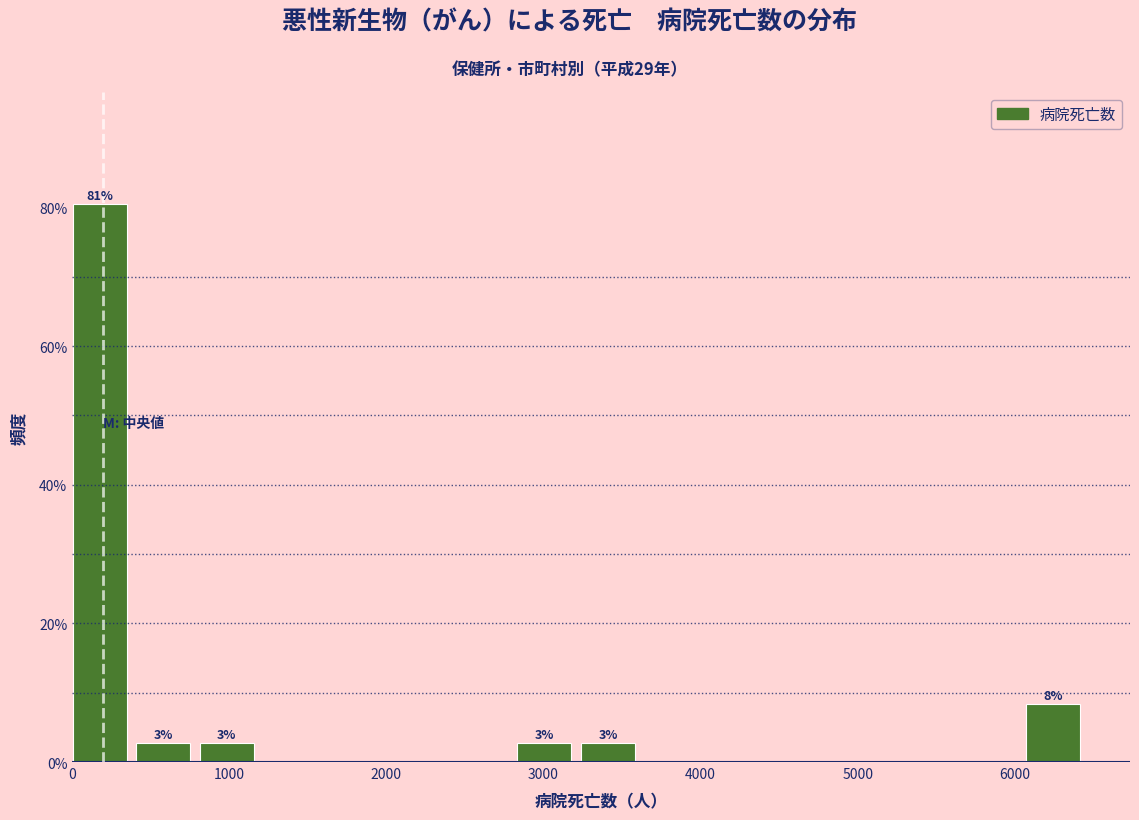

Over which range of the x-axis is the bar tallest?

0 to 400